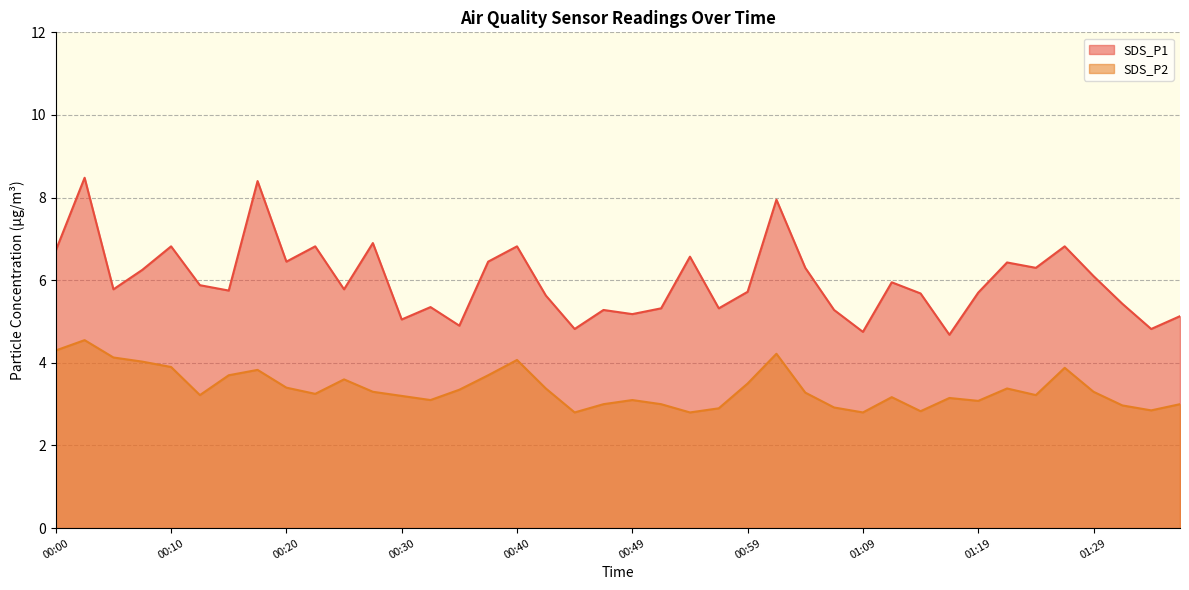

How many interior local valleys does the SDS_P1 series have?

13